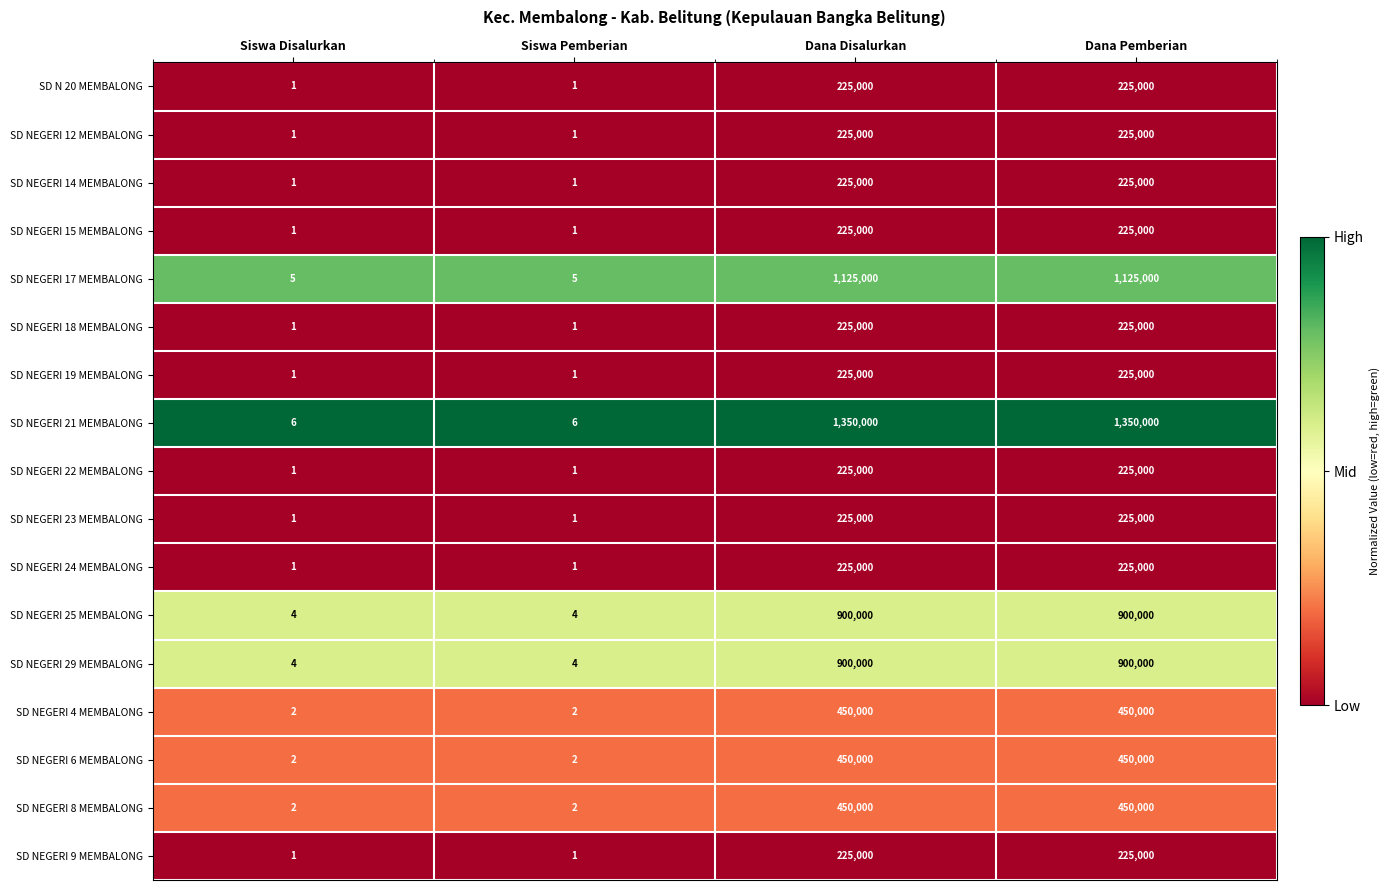

What is the spread (max minus min) of values at Dana Disalurkan?

1125000